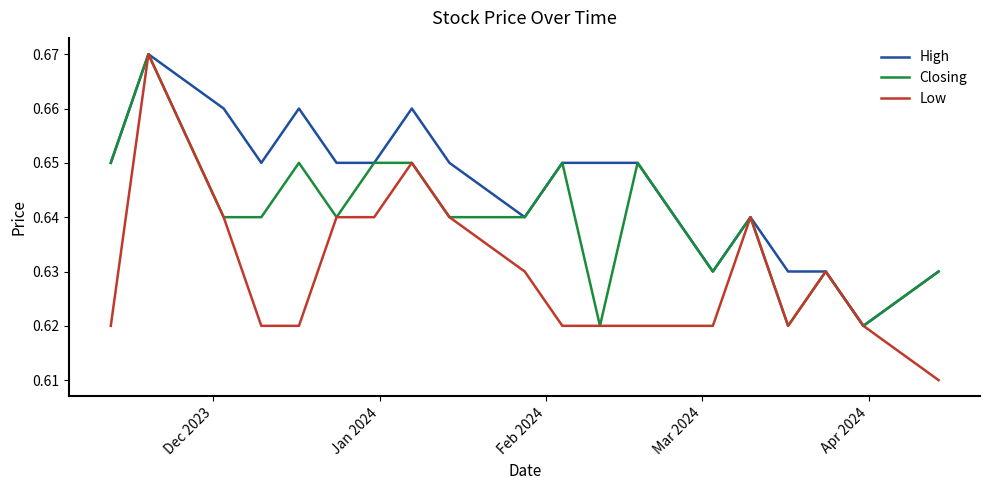

Which series has the largest total across all categories?

High